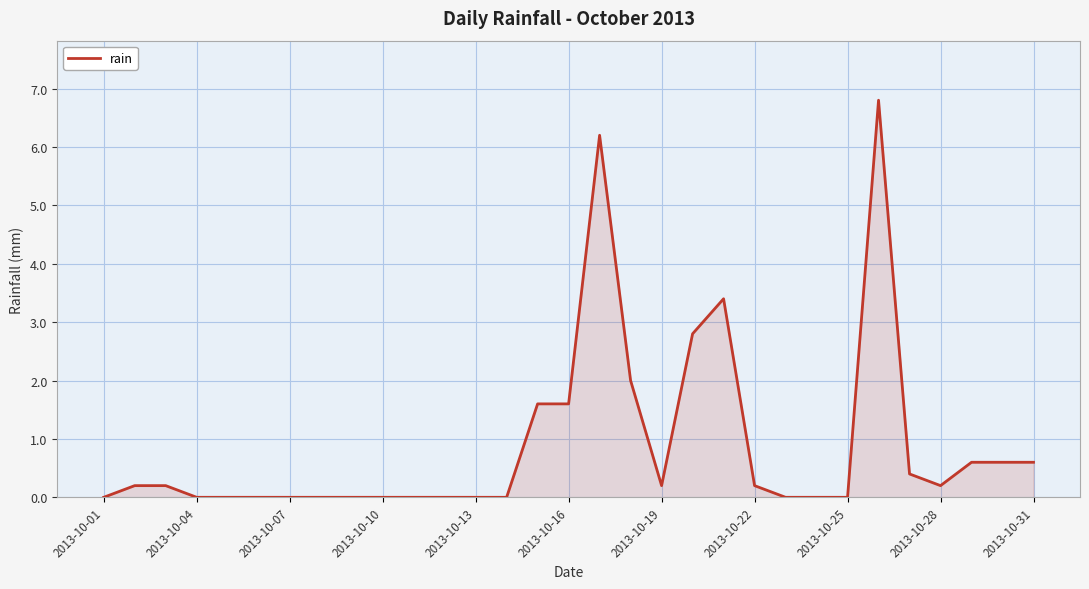

What is the greatest value displayed?

6.8